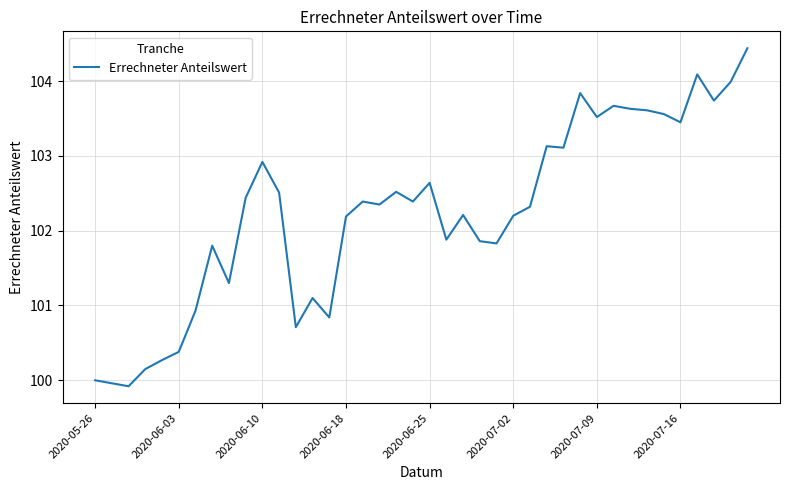

What is the difference between the maximum and minimum values?

4.5